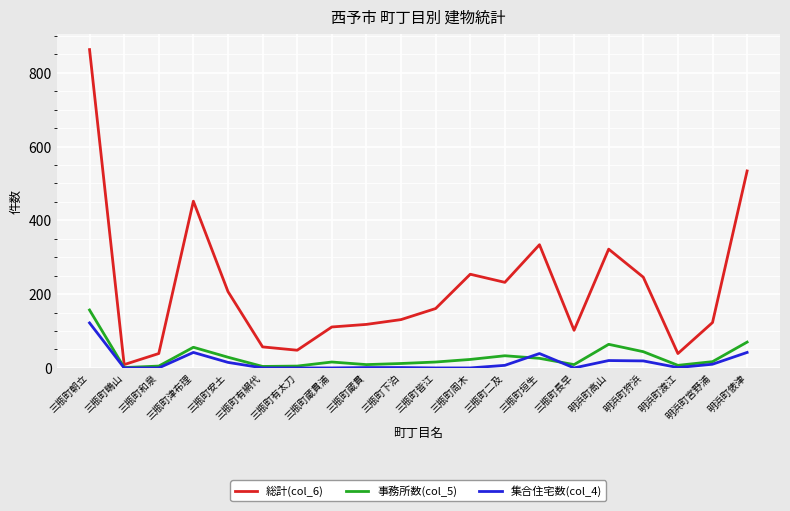

Which series changed the most between 三瓶町安土 and 明浜町高山?

総計(col_6)